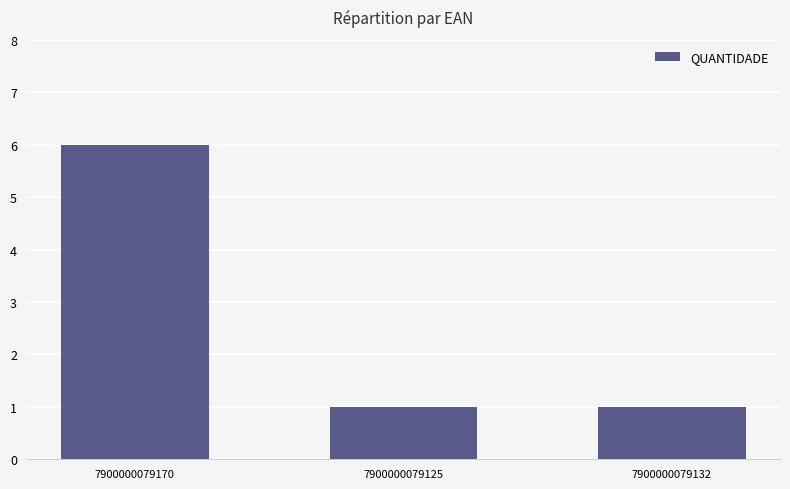

What is the greatest value displayed?

6